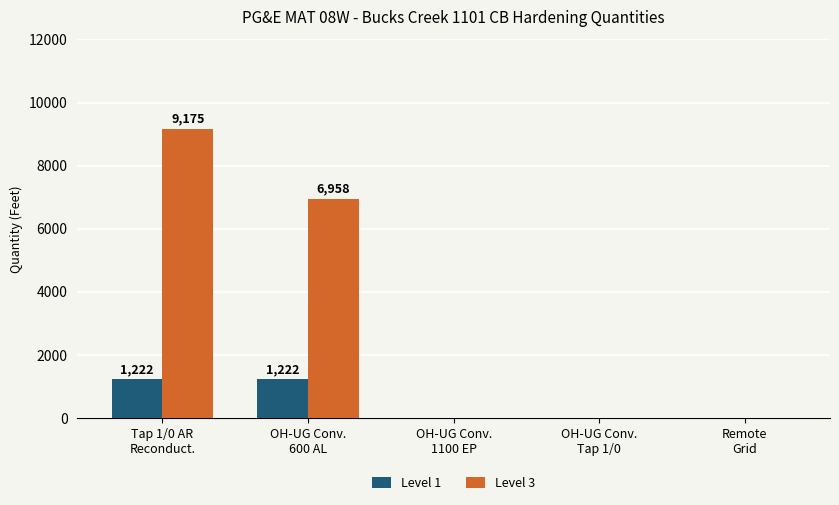

Reading left to right, extract all data points from this chart.

Level 1: 1222	1222	0	0	0
Level 3: 9175	6958	0	0	0